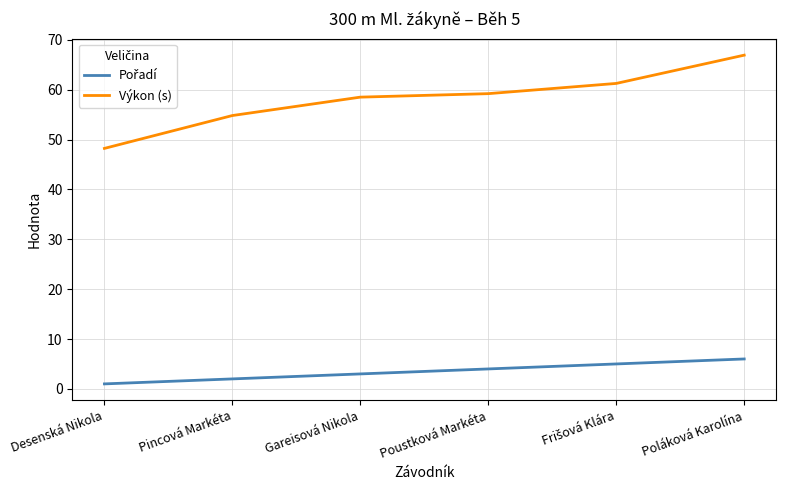

True or false: Výkon (s) has a value of 66.9 at Poláková Karolína.

True